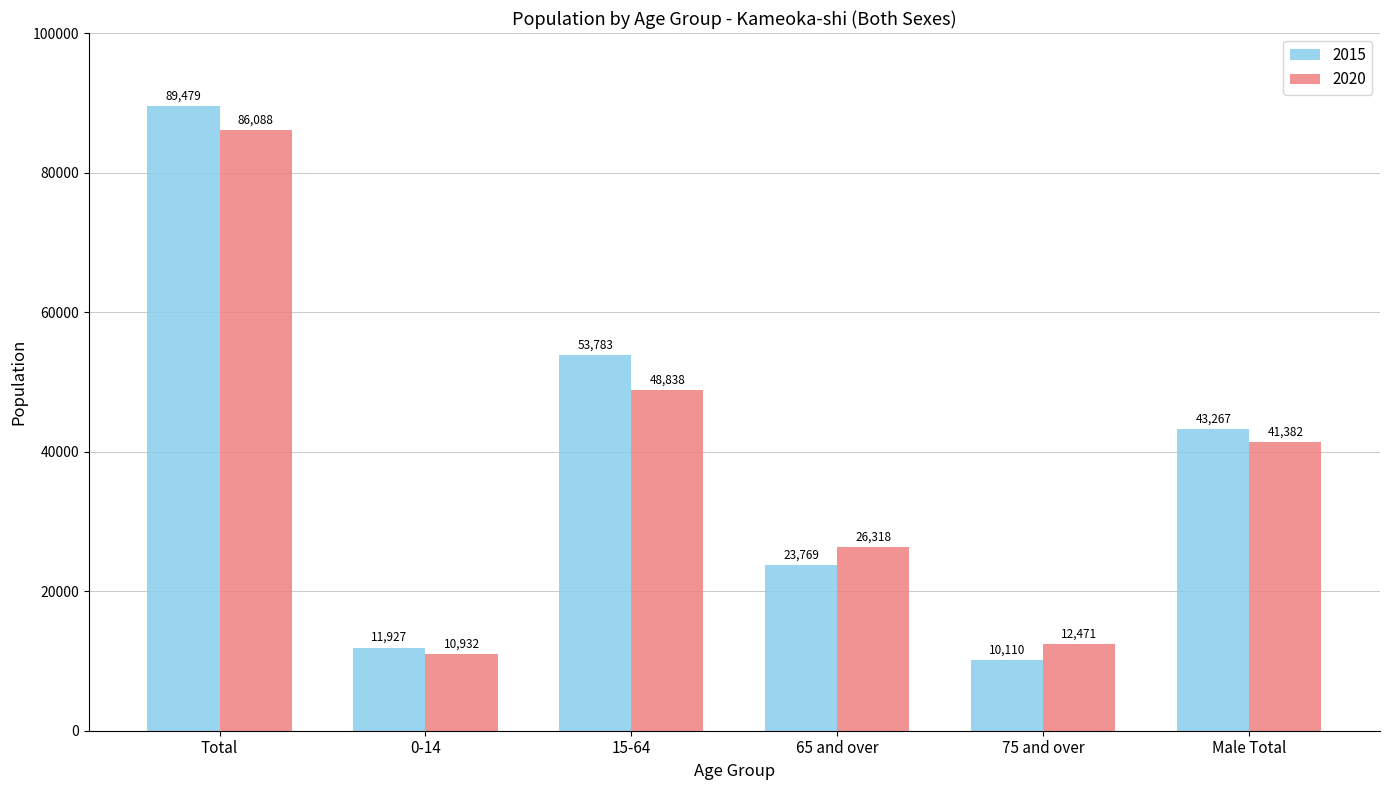

Reading left to right, transcribe all the data shown in this chart.

2015: 89479	11927	53783	23769	10110	43267
2020: 86088	10932	48838	26318	12471	41382